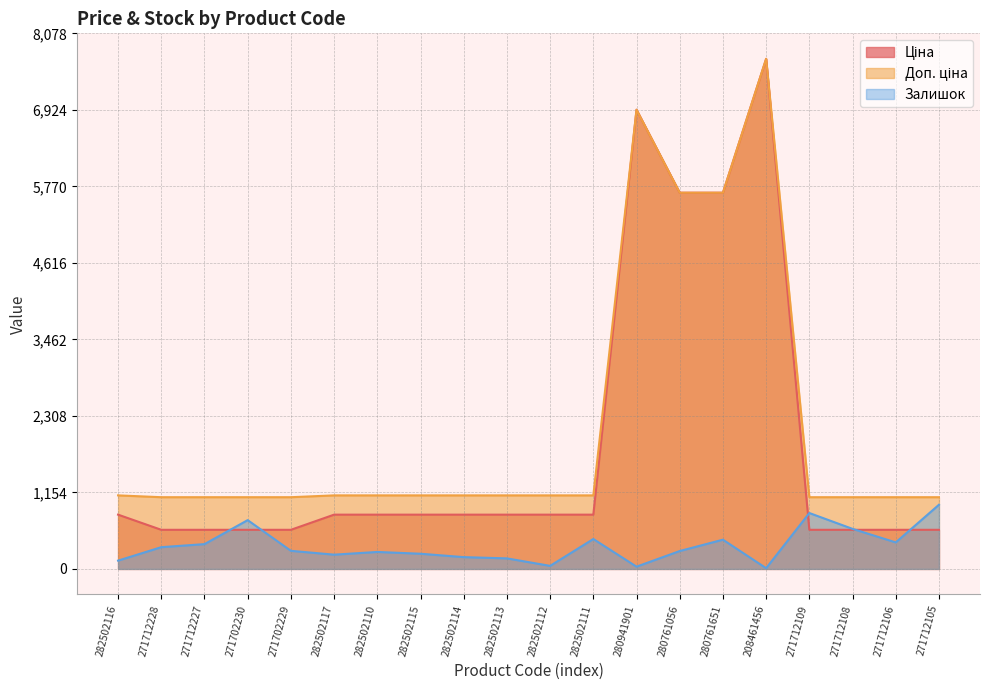

What is the sum of the Доп. ціна values at 271712109 and 208461456?

8774.8